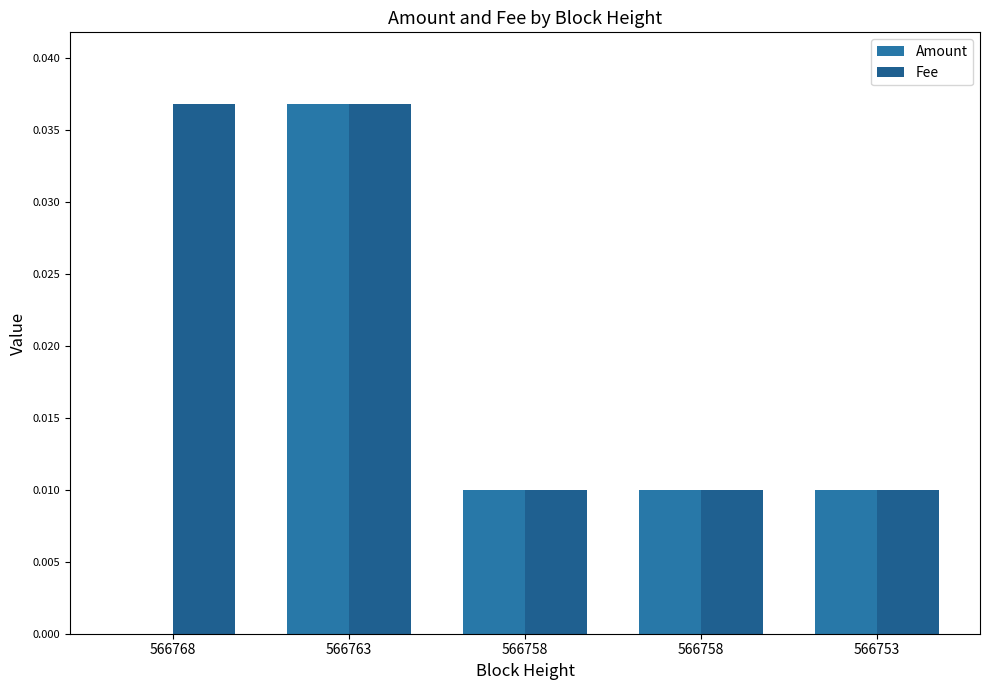

Is the value of Fee at 566753 greater than the value of Amount at 566753?

No